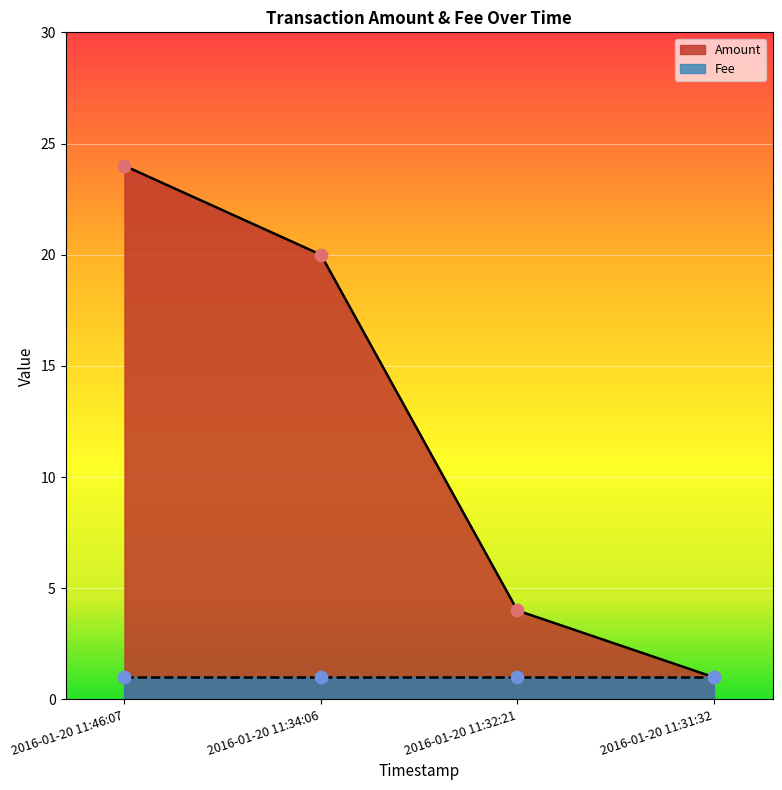

Approximately how many times larger is the value at 2016-01-20 11:32:21 compared to 2016-01-20 11:31:32?

4.0